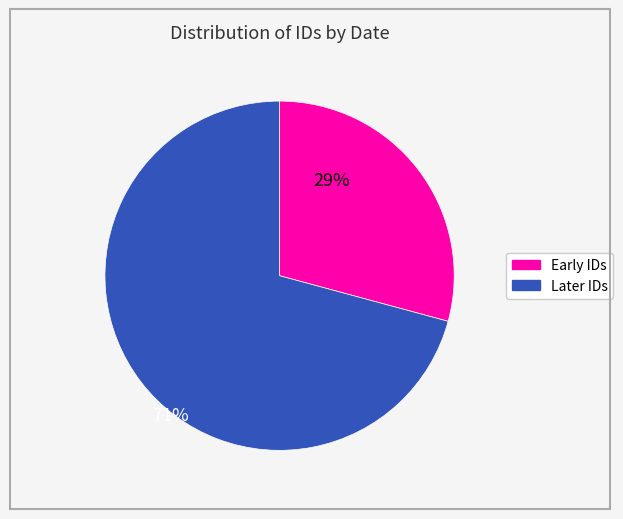

Is there any slice that represents more than half of the pie?

Yes